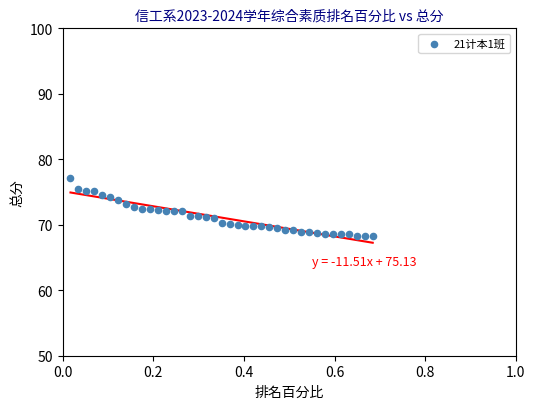

What is the range of Y values (max minus min)?

8.9